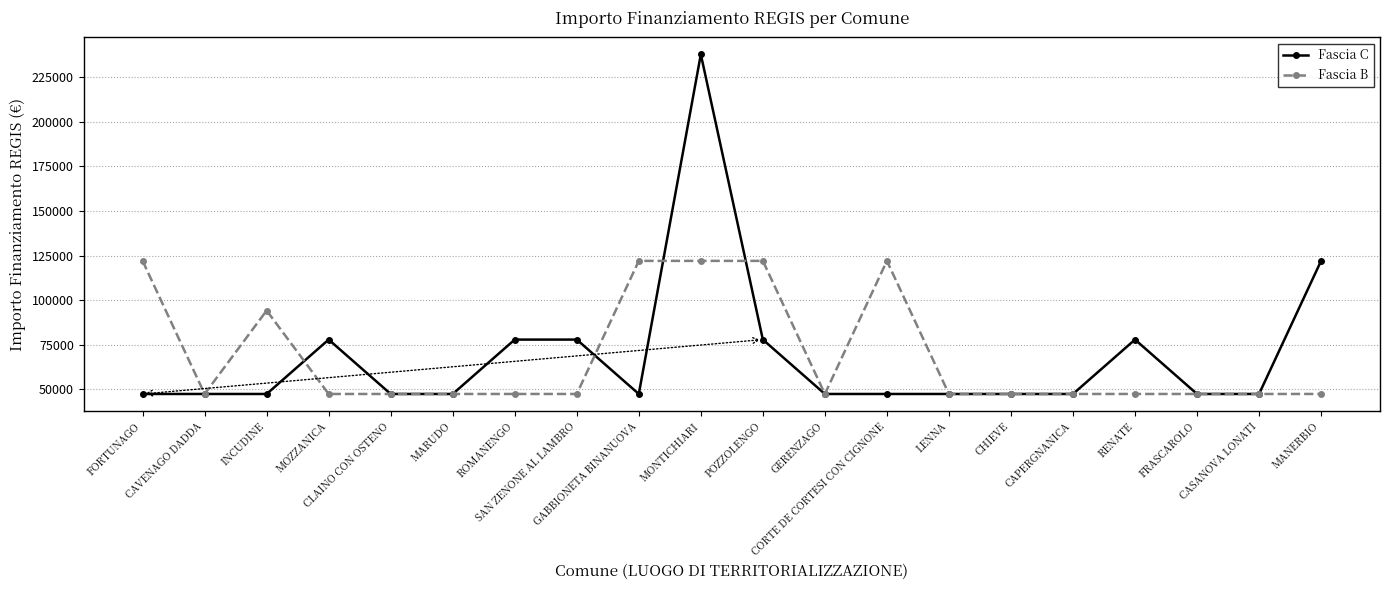

Rank the series by their maximum value, from lowest to highest.

Fascia B, Fascia C